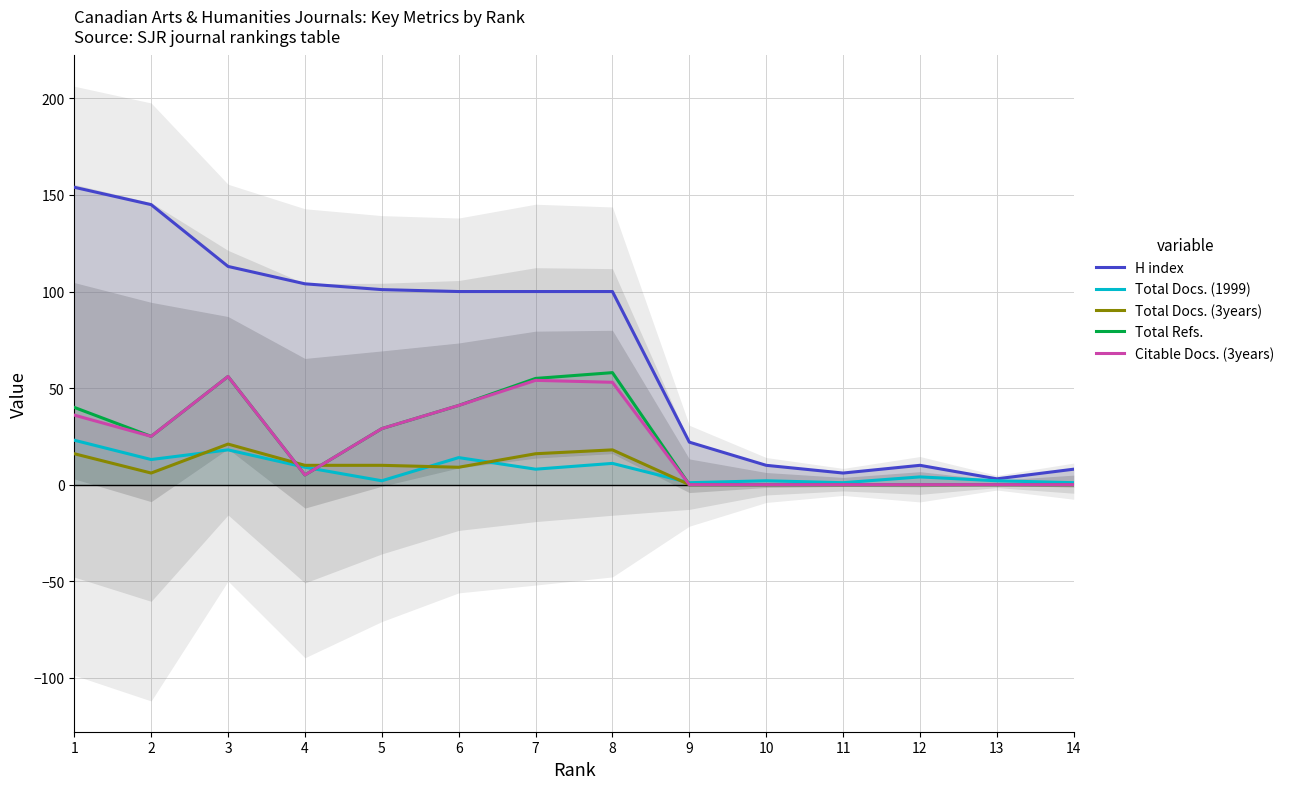

Reading left to right, extract all data points from this chart.

H index: 1=154	2=145	3=113	4=104	5=101	6=100	7=100	8=100	9=22	10=10	11=6	12=10	13=3	14=8
Total Docs. (1999): 1=23	2=13	3=18	4=9	5=2	6=14	7=8	8=11	9=1	10=2	11=1	12=4	13=2	14=1
Total Docs. (3years): 1=16	2=6	3=21	4=10	5=10	6=9	7=16	8=18	9=0	10=0	11=0	12=0	13=0	14=0
Total Refs.: 1=40	2=25	3=56	4=5	5=29	6=41	7=55	8=58	9=0	10=0	11=0	12=0	13=0	14=0
Citable Docs. (3years): 1=36	2=25	3=56	4=5	5=29	6=41	7=54	8=53	9=0	10=0	11=0	12=0	13=0	14=0